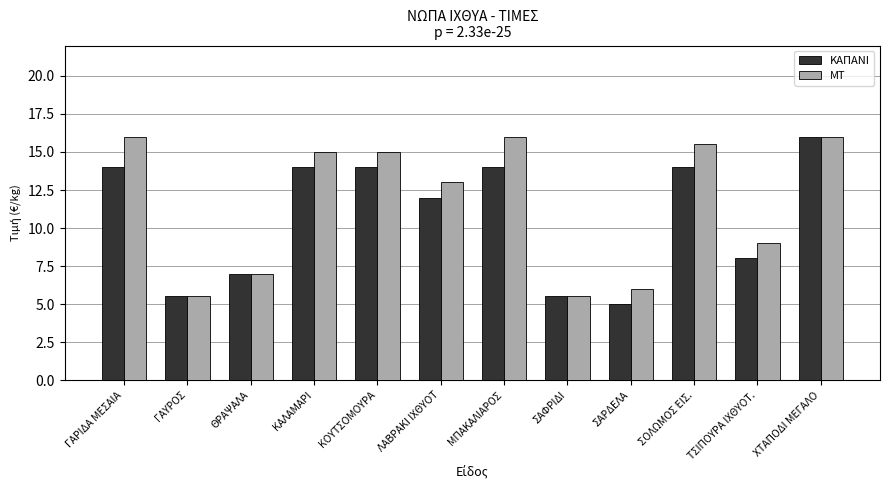

What is the sum of the ΜΤ values at ΓΑΥΡΟΣ and ΣΟΛΩΜΟΣ ΕΙΣ.?

21.0